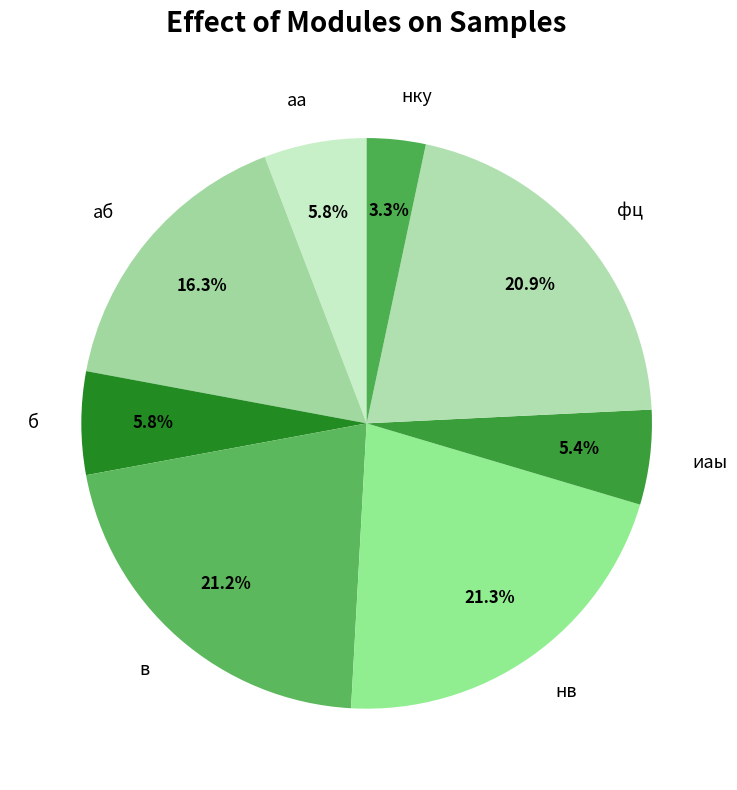

Which category has the smallest portion of the pie?

нку